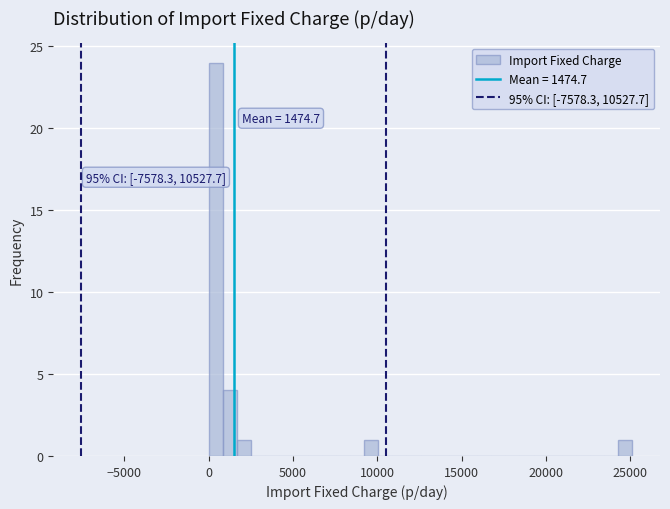

Around what value on the x-axis is the tallest bar? Give the approximate position of its centre, as read against the axis.

500